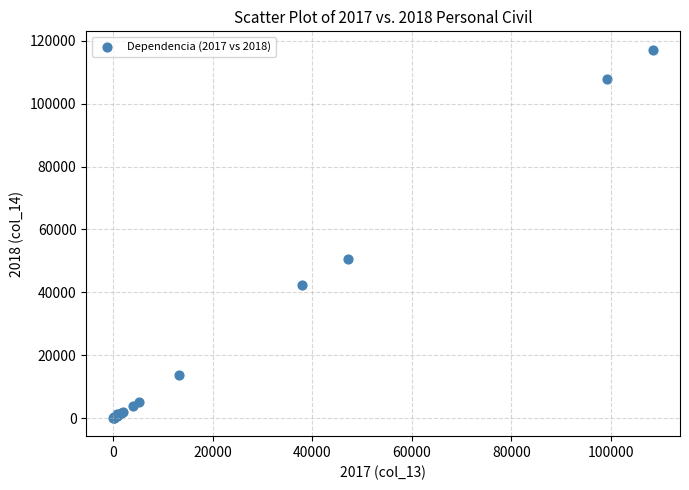

What Y value in the scatter plot is closest to 58615?

50522